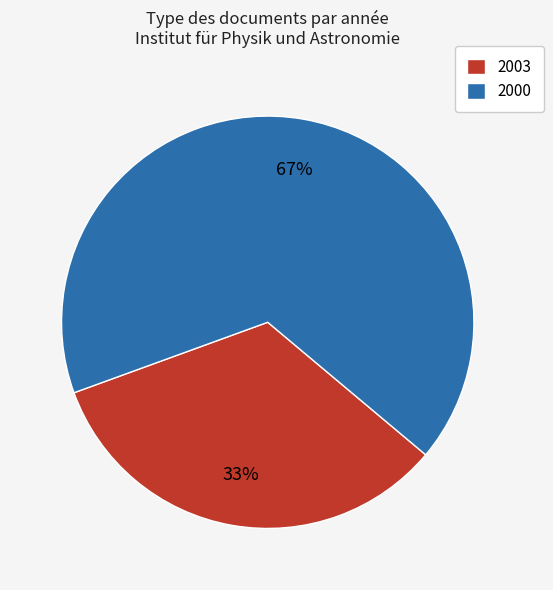

What is the largest slice in the pie chart?

2000